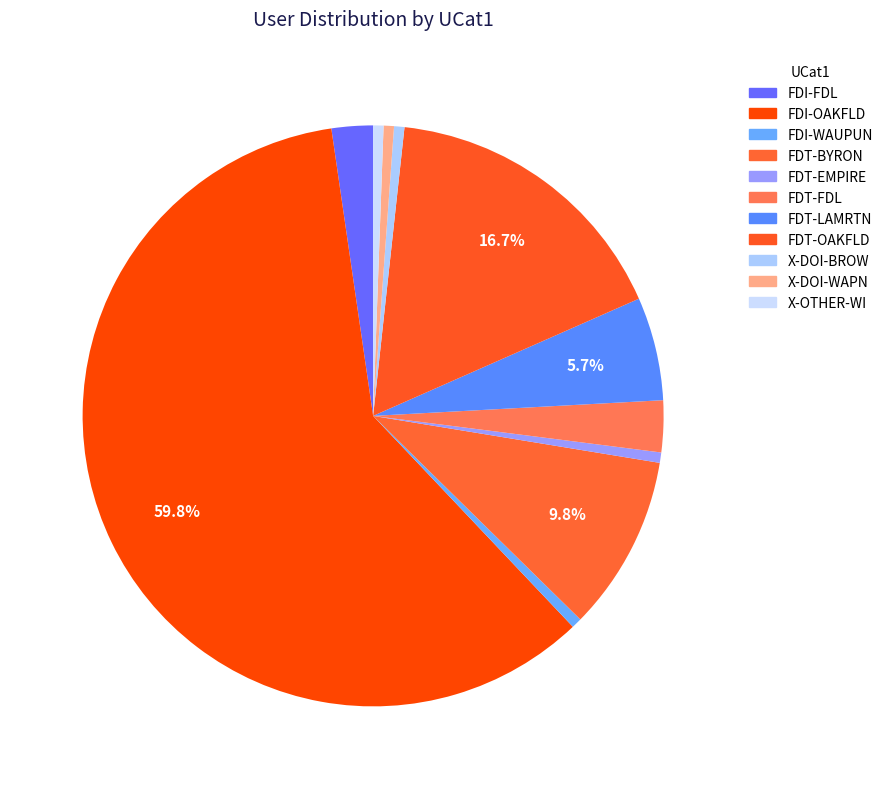

Which slice is the smallest?

FDI-WAUPUN